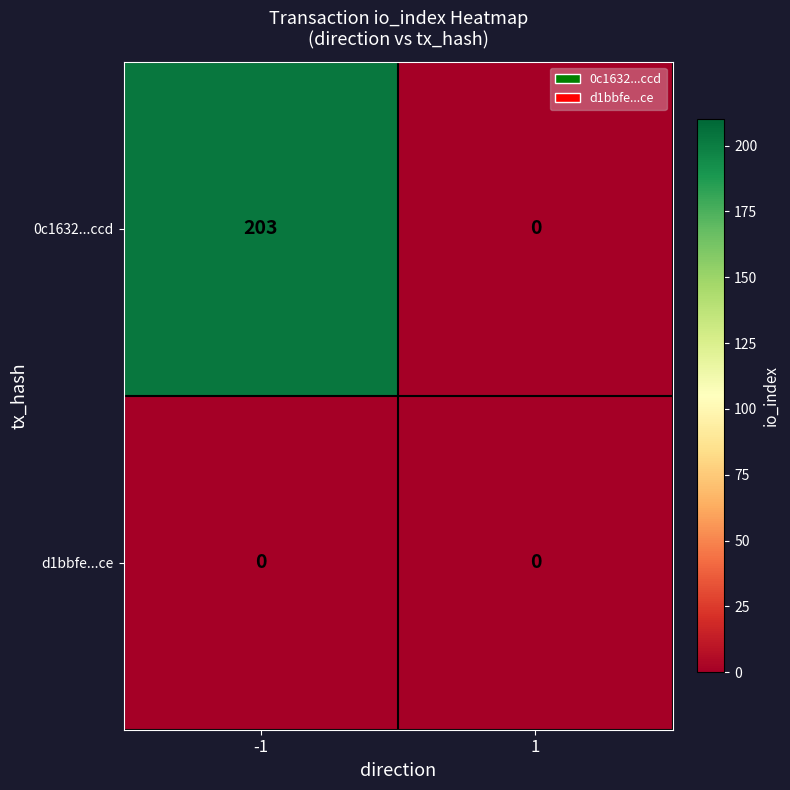

Reading right to left, extract all data points from this chart.

0c1632...ccd: 1=0	-1=203
d1bbfe...ce: 1=0	-1=0